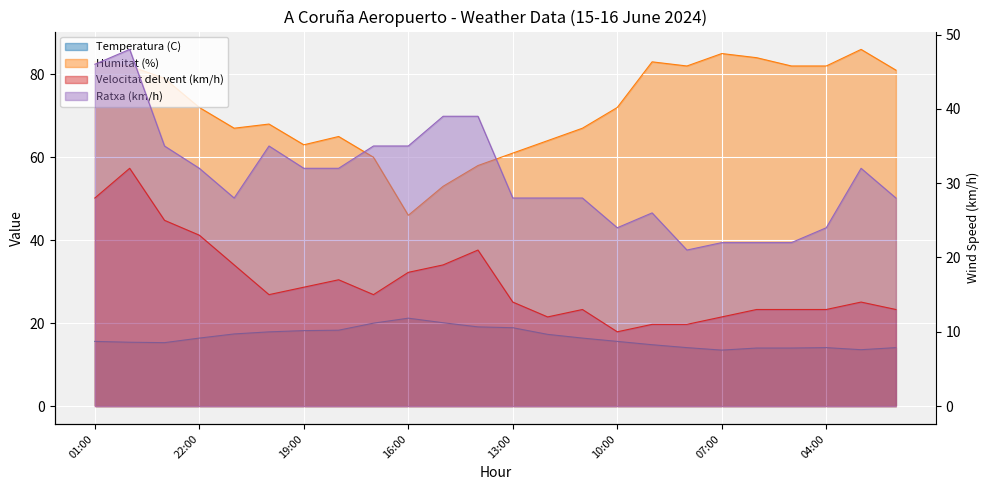

The Temperatura (C) series shows 8.0 at 17:00. True or false?

False